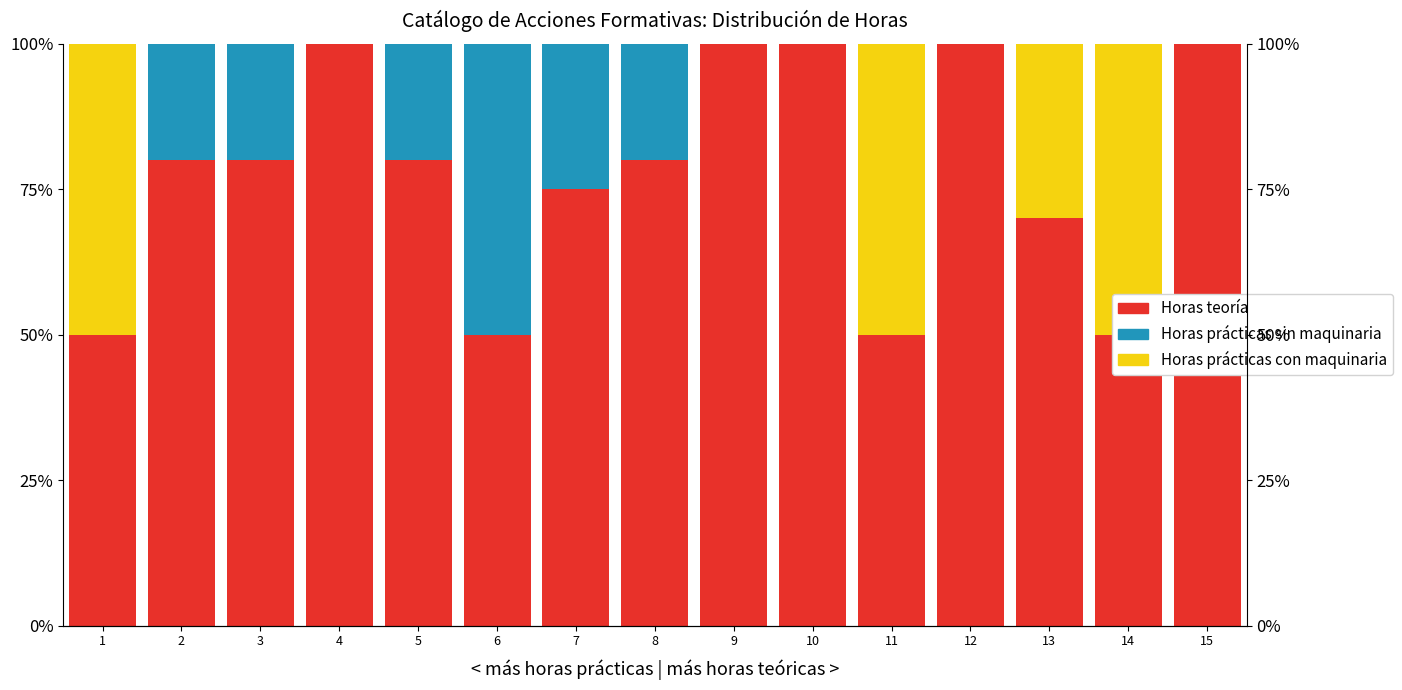

What is the total value across all series at 4?

100